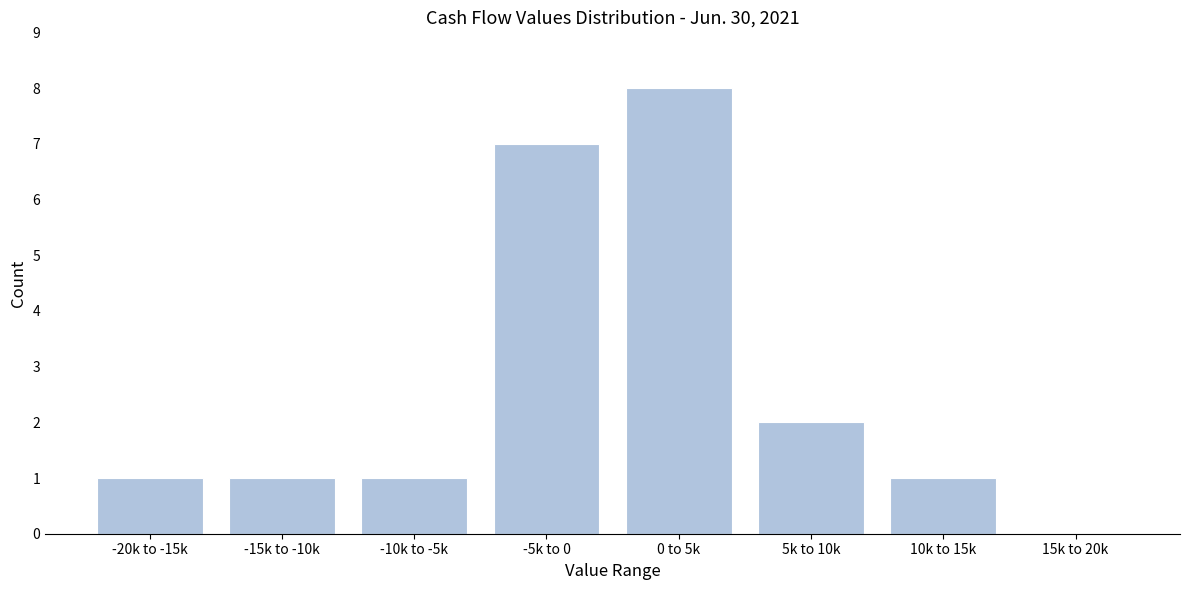

Reading left to right, transcribe all the data shown in this chart.

-20k to -15k=1	-15k to -10k=1	-10k to -5k=1	-5k to 0=7	0 to 5k=8	5k to 10k=2	10k to 15k=1	15k to 20k=0